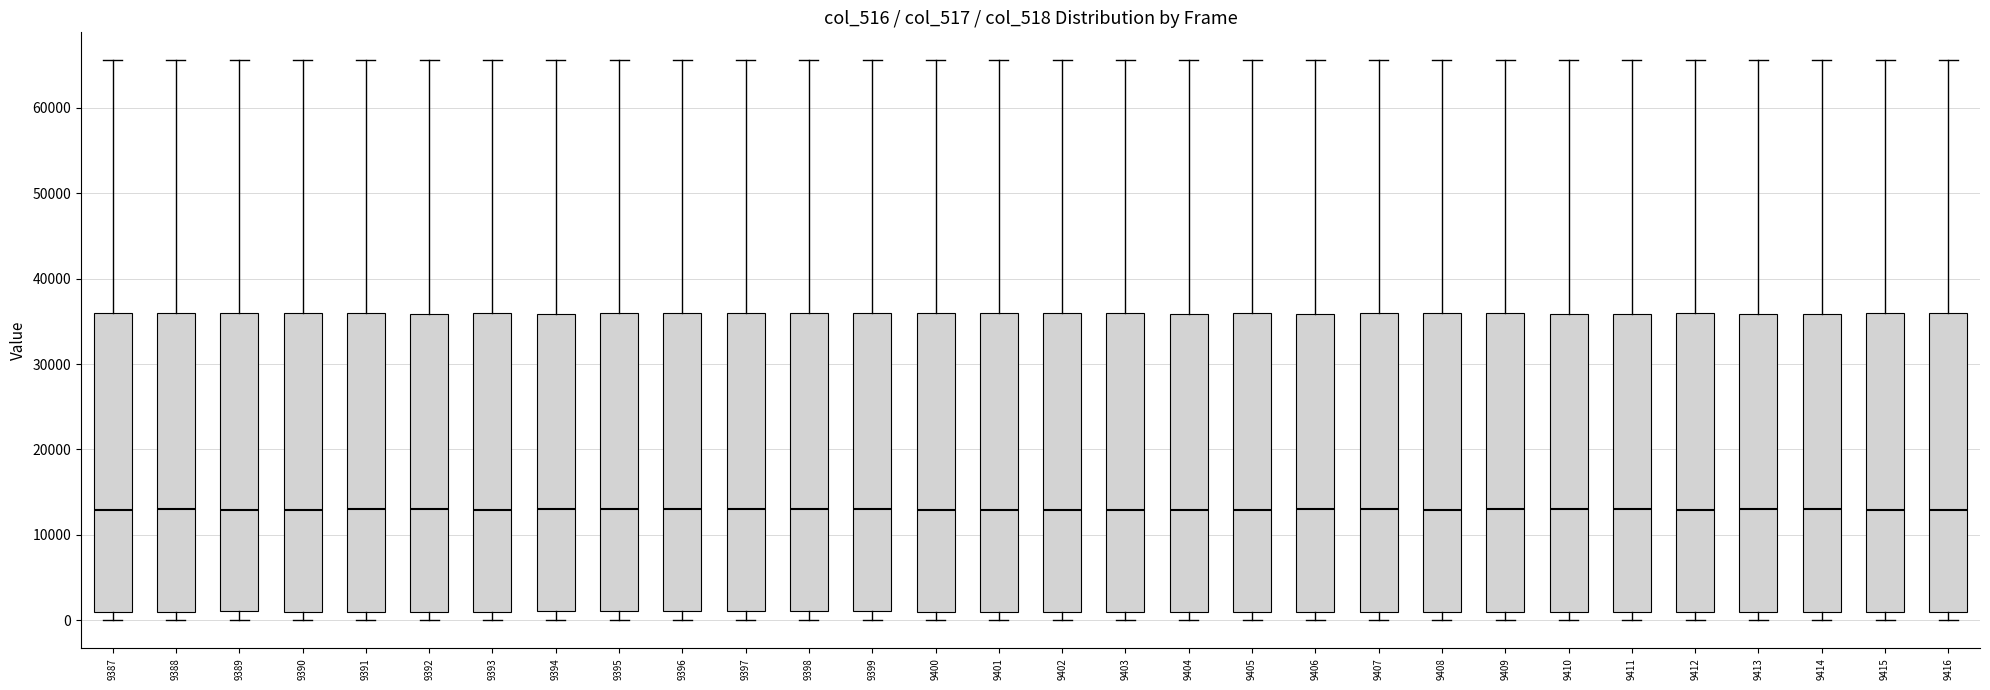

Reading left to right, read every box against the y-axis: the position of its median line, the range the box covers, and the ends of its whiskers. The values are not printed on the chart, so give them approximately, as read against the axis.

9387: median 13000, box 1000 to 36000, whiskers 0 to 66000
9388: median 13000, box 1000 to 36000, whiskers 0 to 66000
9389: median 13000, box 1000 to 36000, whiskers 0 to 66000
9390: median 13000, box 1000 to 36000, whiskers 0 to 66000
9391: median 13000, box 1000 to 36000, whiskers 0 to 66000
9392: median 13000, box 1000 to 36000, whiskers 0 to 66000
9393: median 13000, box 1000 to 36000, whiskers 0 to 66000
9394: median 13000, box 1000 to 36000, whiskers 0 to 66000
9395: median 13000, box 1000 to 36000, whiskers 0 to 66000
9396: median 13000, box 1000 to 36000, whiskers 0 to 66000
9397: median 13000, box 1000 to 36000, whiskers 0 to 66000
9398: median 13000, box 1000 to 36000, whiskers 0 to 66000
9399: median 13000, box 1000 to 36000, whiskers 0 to 66000
9400: median 13000, box 1000 to 36000, whiskers 0 to 66000
9401: median 13000, box 1000 to 36000, whiskers 0 to 66000
9402: median 13000, box 1000 to 36000, whiskers 0 to 66000
9403: median 13000, box 1000 to 36000, whiskers 0 to 66000
9404: median 13000, box 1000 to 36000, whiskers 0 to 66000
9405: median 13000, box 1000 to 36000, whiskers 0 to 66000
9406: median 13000, box 1000 to 36000, whiskers 0 to 66000
9407: median 13000, box 1000 to 36000, whiskers 0 to 66000
9408: median 13000, box 1000 to 36000, whiskers 0 to 66000
9409: median 13000, box 1000 to 36000, whiskers 0 to 66000
9410: median 13000, box 1000 to 36000, whiskers 0 to 66000
9411: median 13000, box 1000 to 36000, whiskers 0 to 66000
9412: median 13000, box 1000 to 36000, whiskers 0 to 66000
9413: median 13000, box 1000 to 36000, whiskers 0 to 66000
9414: median 13000, box 1000 to 36000, whiskers 0 to 66000
9415: median 13000, box 1000 to 36000, whiskers 0 to 66000
9416: median 13000, box 1000 to 36000, whiskers 0 to 66000